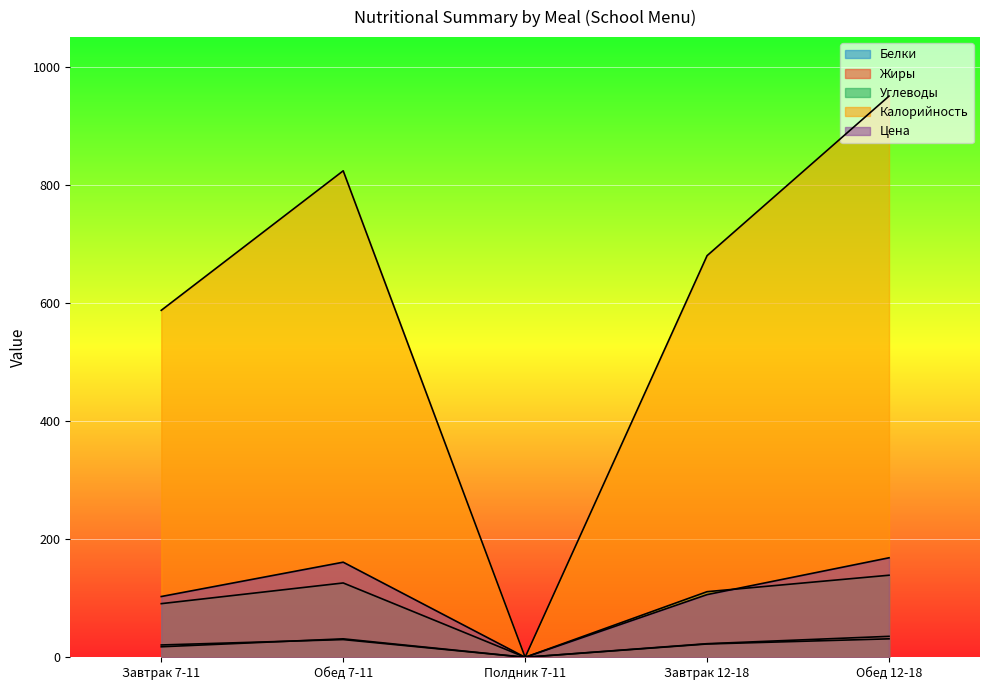

What is the spread (max minus min) of values at Обед 7-11?

793.7